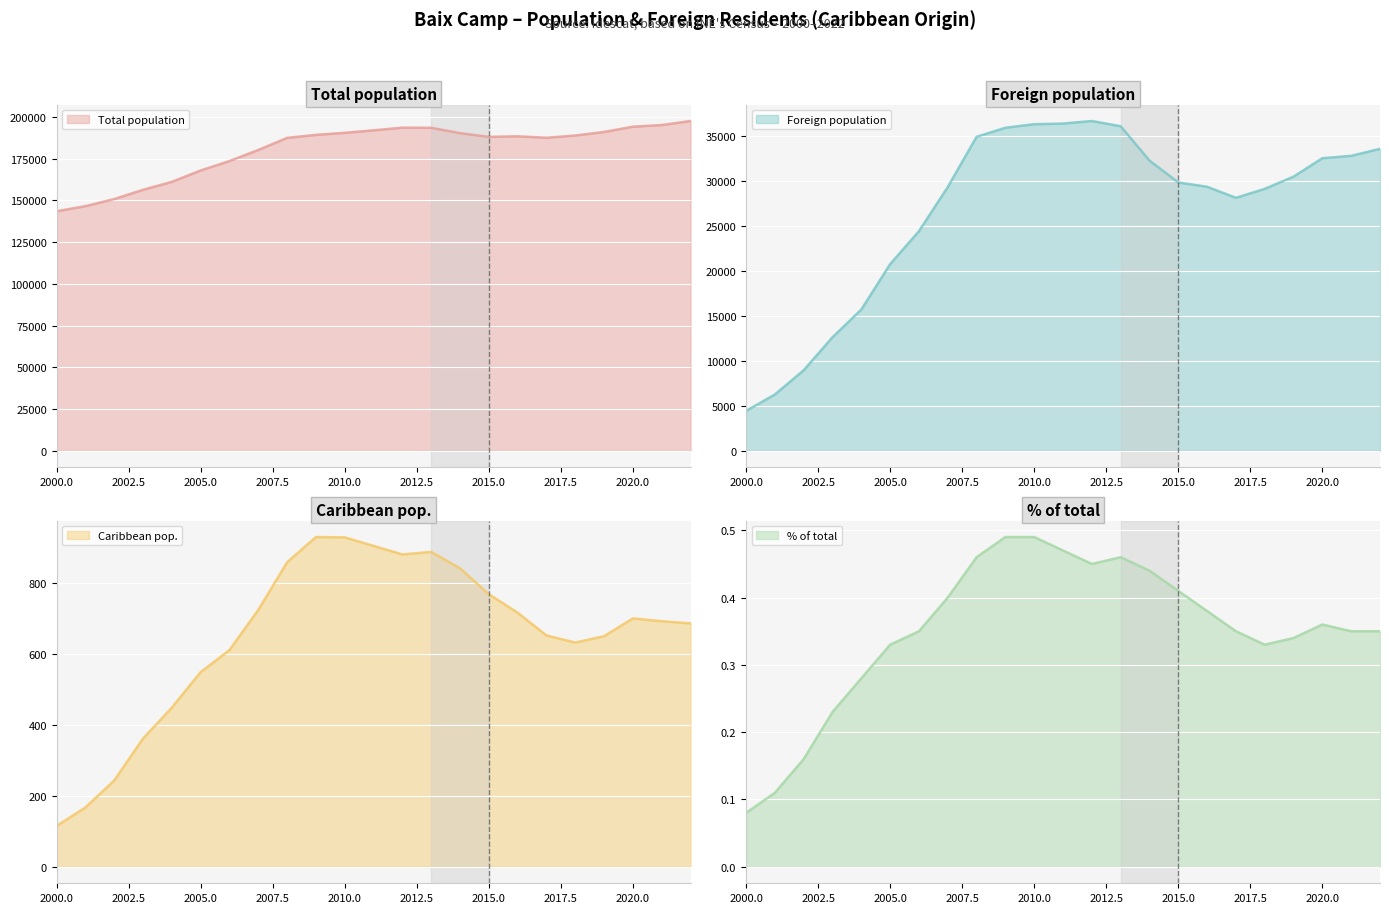

What is the sum of all Total population values?

4146446